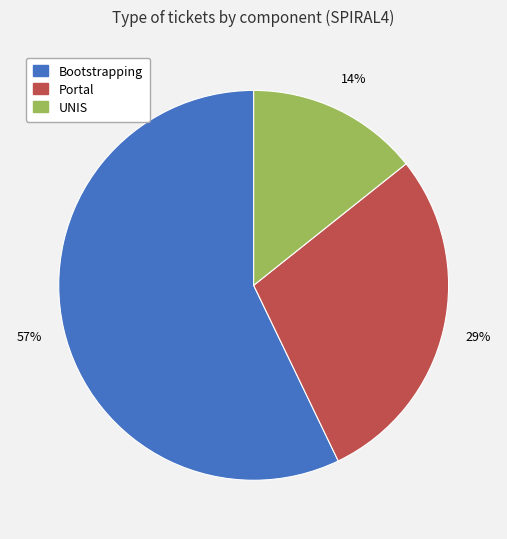

How many segments does this pie chart have?

3